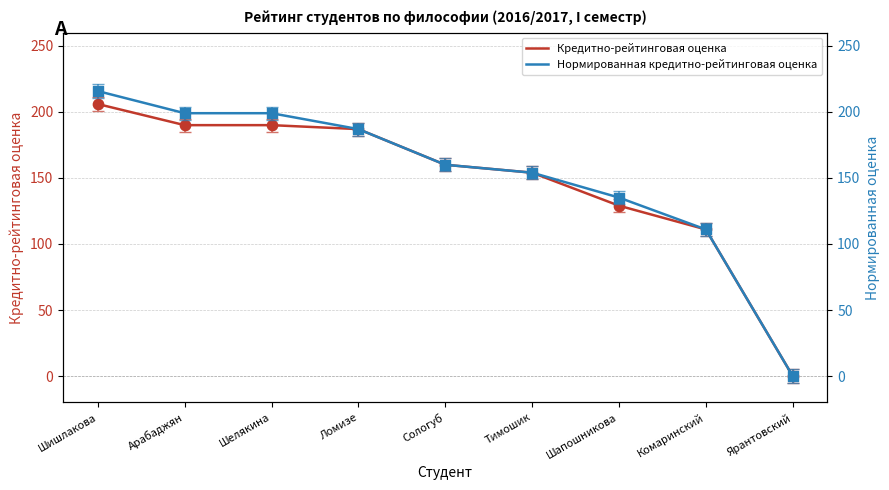

Is the value of Кредитно-рейтинговая оценка at Комаринский greater than the value of Нормированная кредитно-рейтинговая оценка at Шишлакова?

No